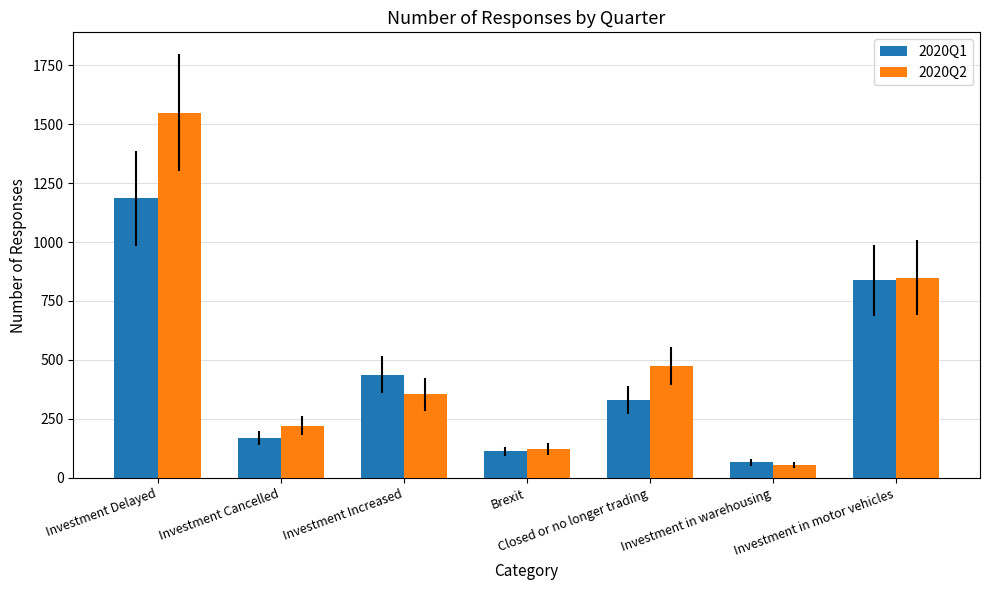

List the series in order of their peak value, highest first.

2020Q2, 2020Q1